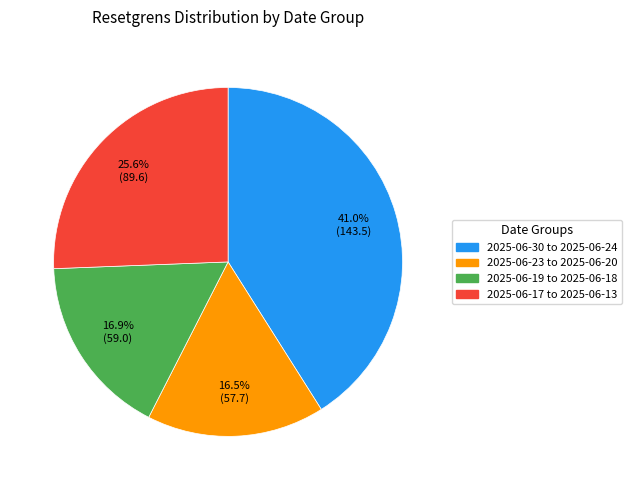

Do 2025-06-19 to 2025-06-18 and 2025-06-30 to 2025-06-24 together represent more than half of the pie?

Yes